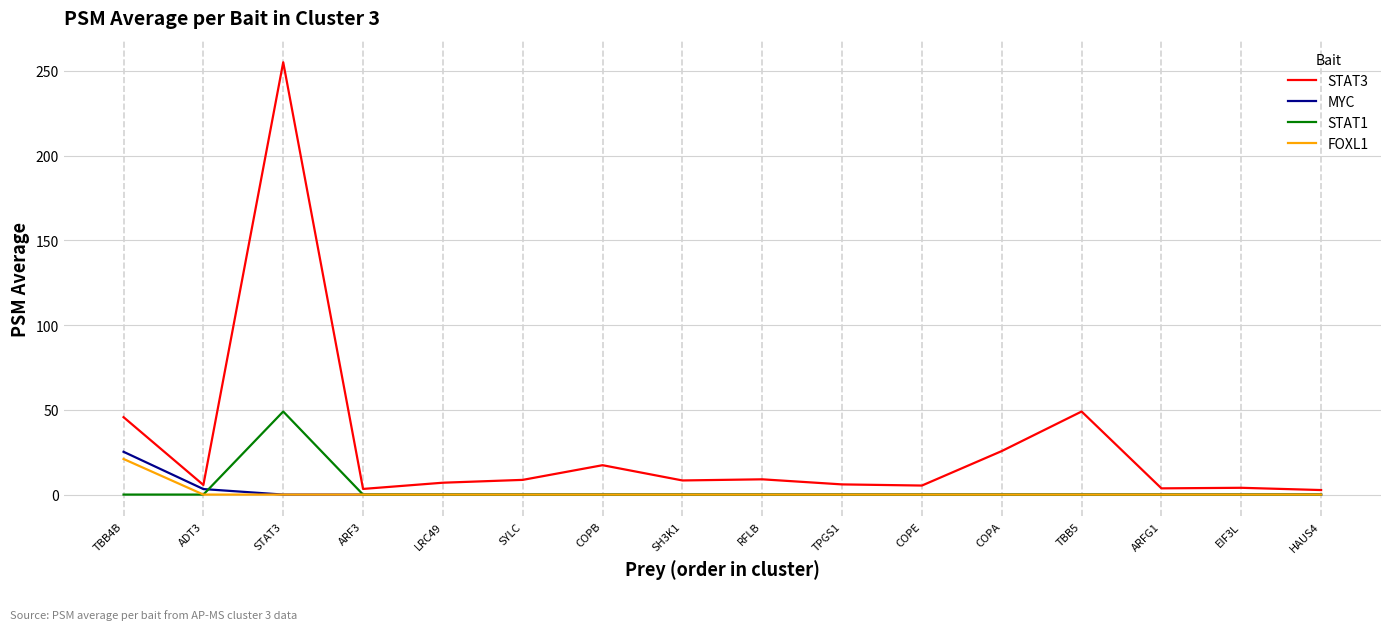

At how many categories does at least one series exceed 198?

1